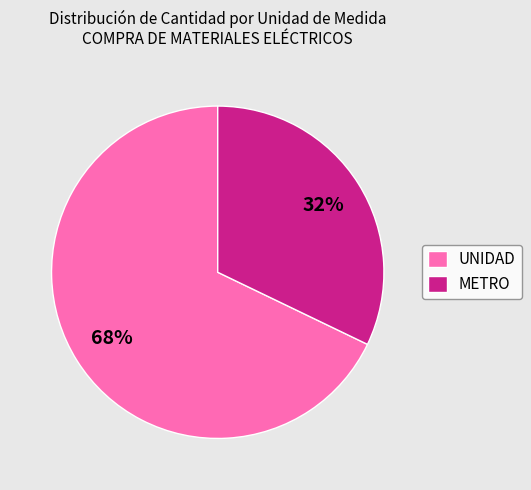

To the nearest percent, what is the average slice percentage?

50%